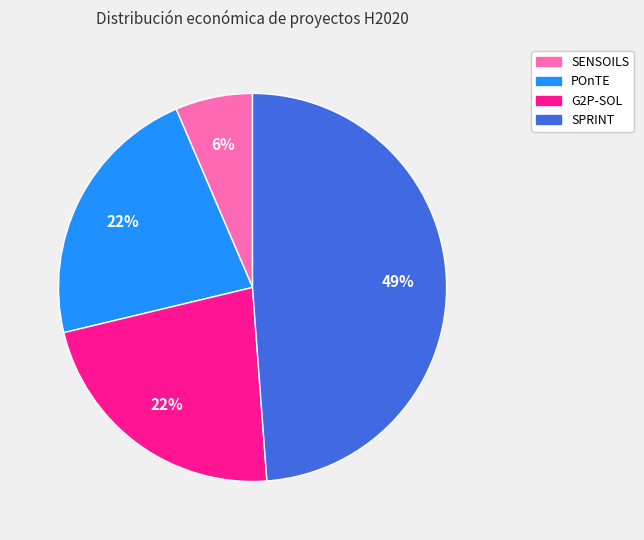

Combined, do SENSOILS and POnTE account for over 50%?

No